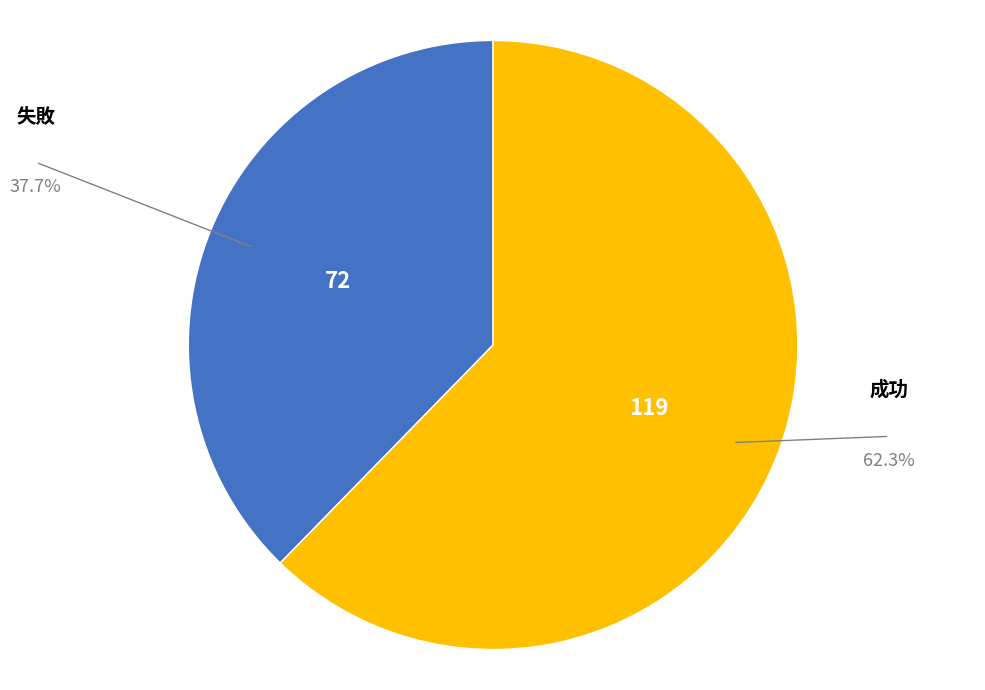

Is there any slice that represents more than half of the pie?

Yes